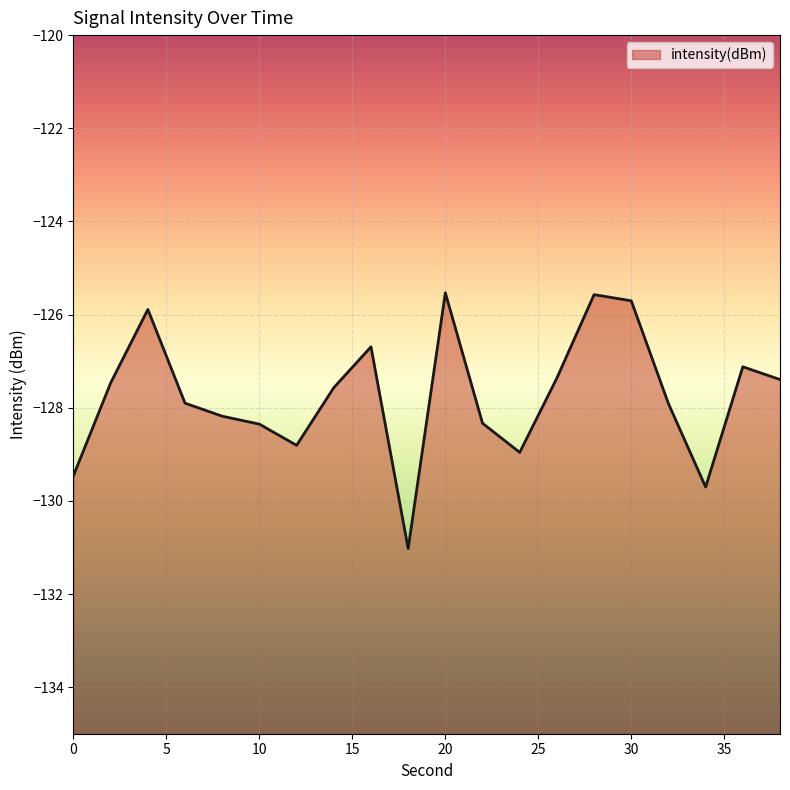

What is the value of the 6th point from the left?

-128.4